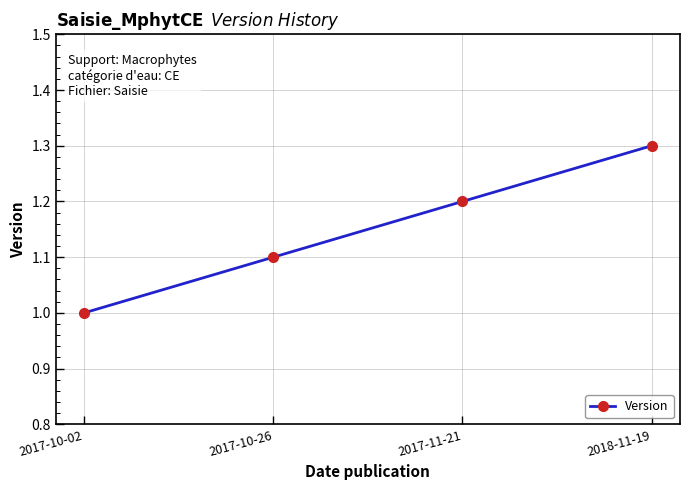

List the labels in order of value, smallest first.

2017-10-02, 2017-10-26, 2017-11-21, 2018-11-19